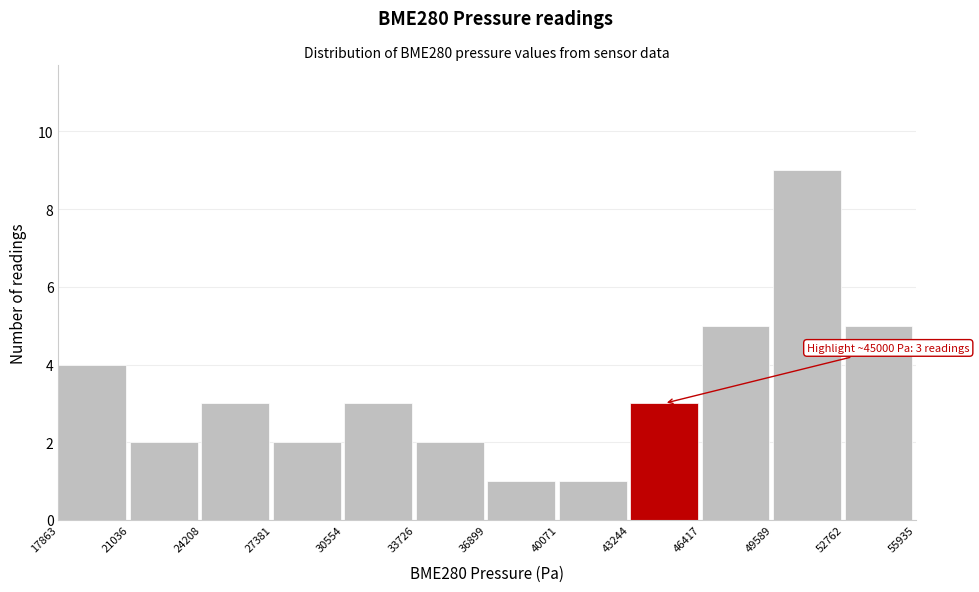

Over which range of the x-axis is the bar tallest?

49589 to 52762